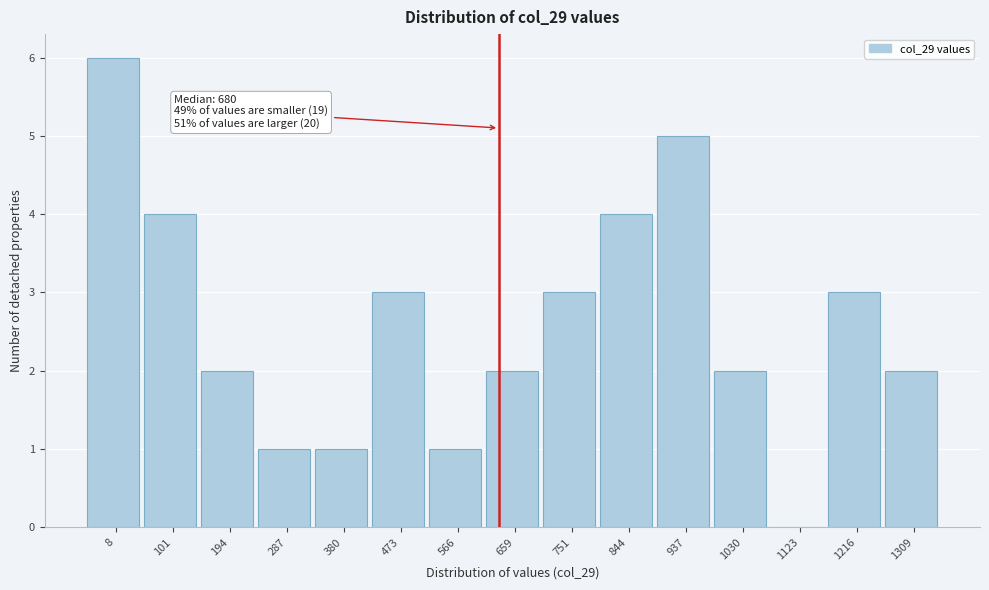

Reading left to right, extract all data points from this chart.

8=6	101=4	194=2	287=1	380=1	473=3	566=1	659=2	751=3	844=4	937=5	1030=2	1123=0	1216=3	1309=2